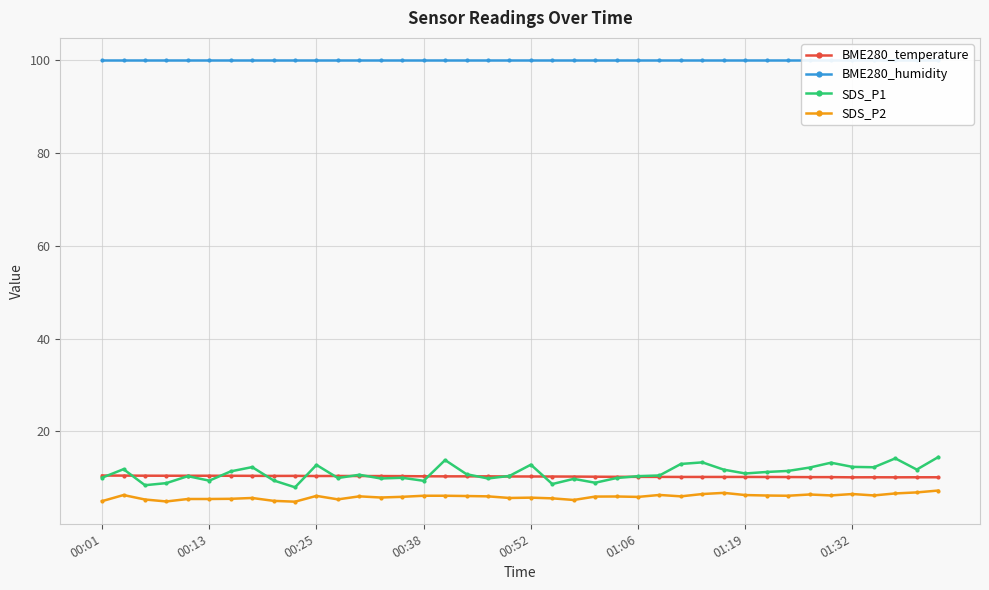

Which series has the widest spread of values?

SDS_P1